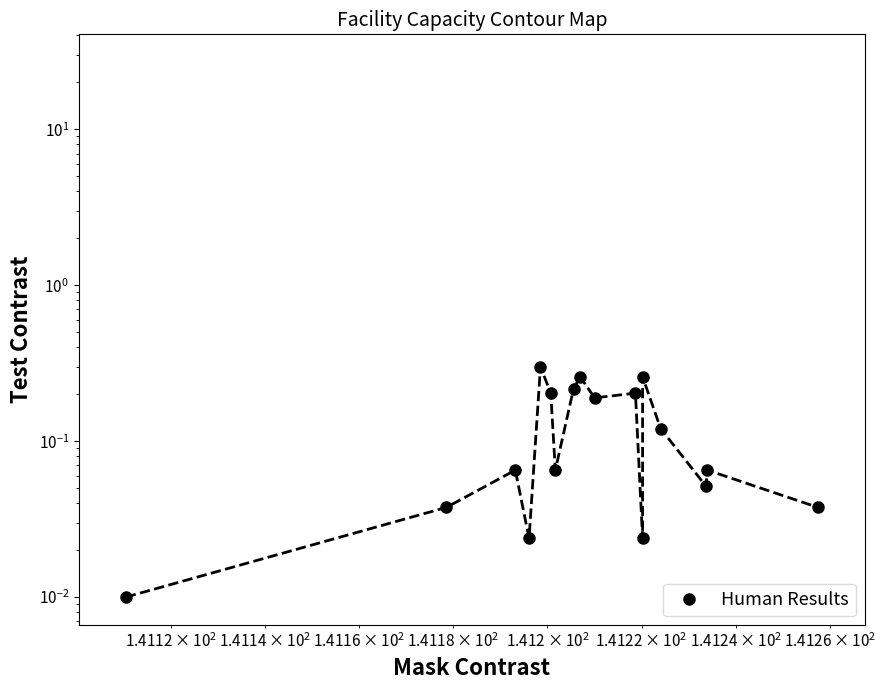

Reading left to right, extract all data points from this chart.

0.0	0.0	0.1	0.0	0.3	0.2	0.1	0.2	0.3	0.2	0.2	0.0	0.3	0.1	0.1	0.1	0.0